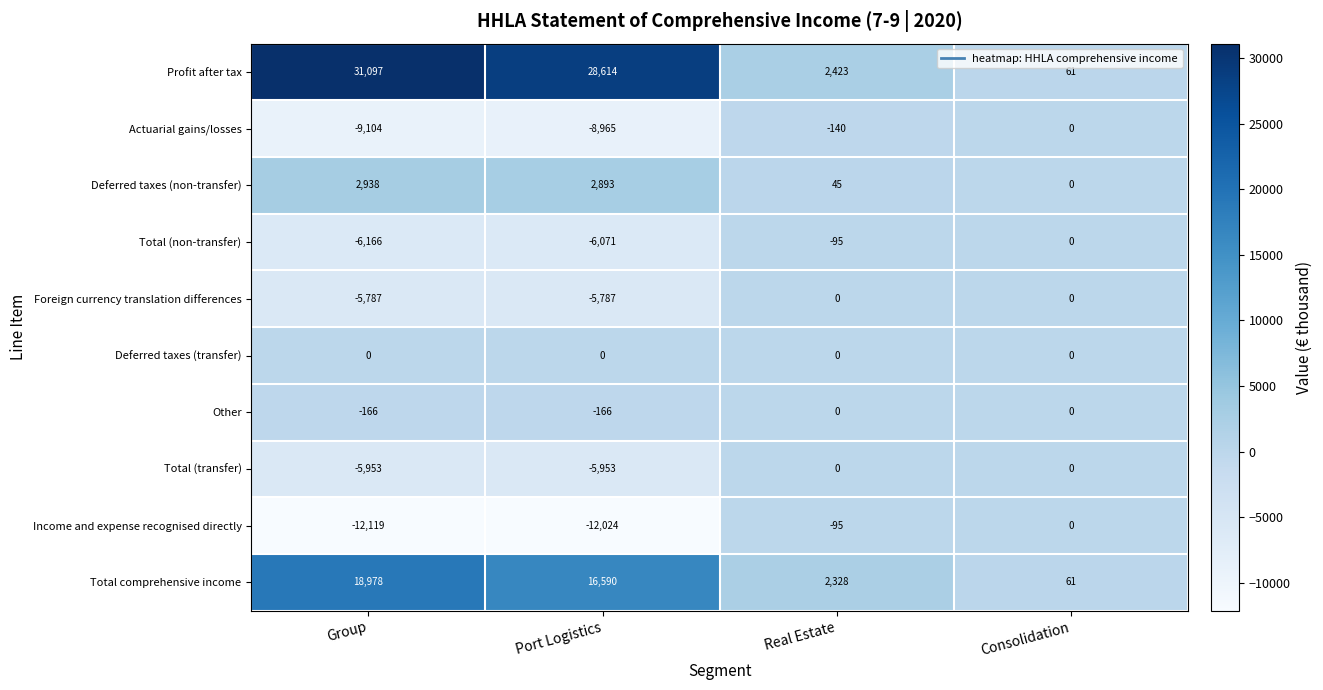

True or false: Total (non-transfer) has a value of 4112 at Consolidation.

False